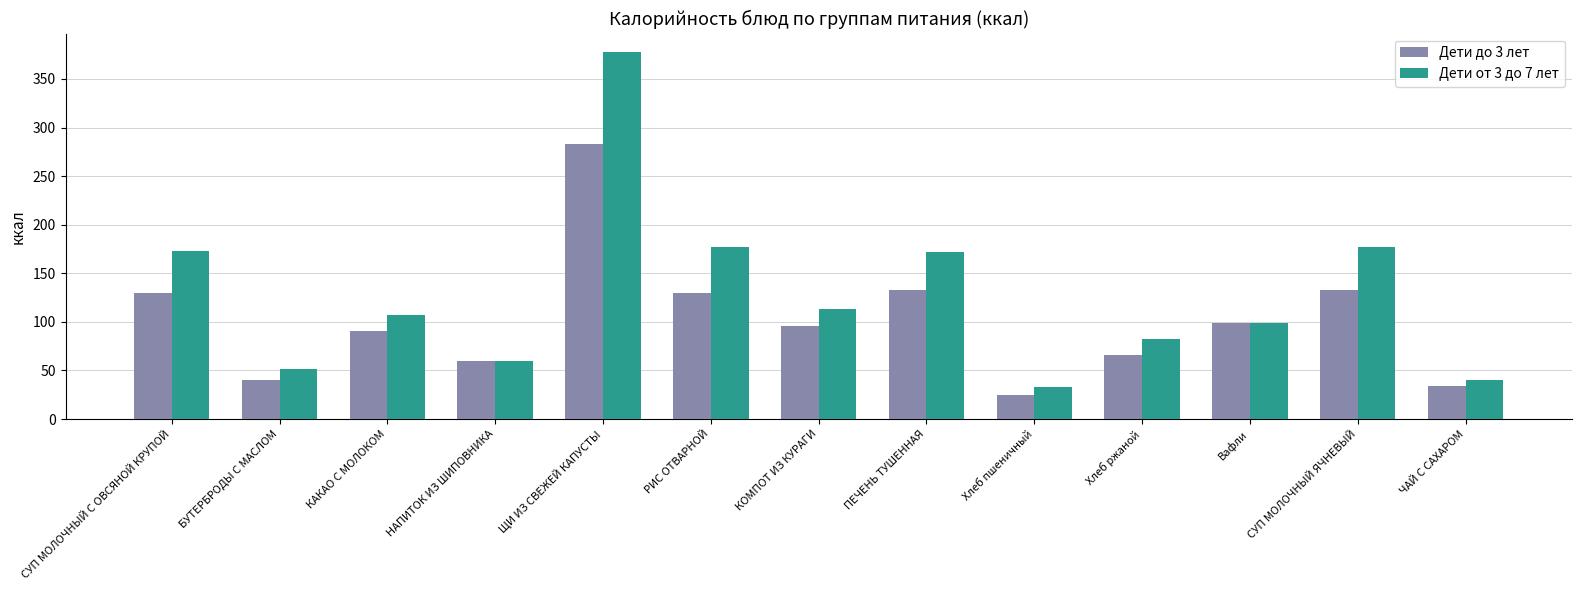

Which label corresponds to the largest value in the chart?

ЩИ ИЗ СВЕЖЕЙ КАПУСТЫ